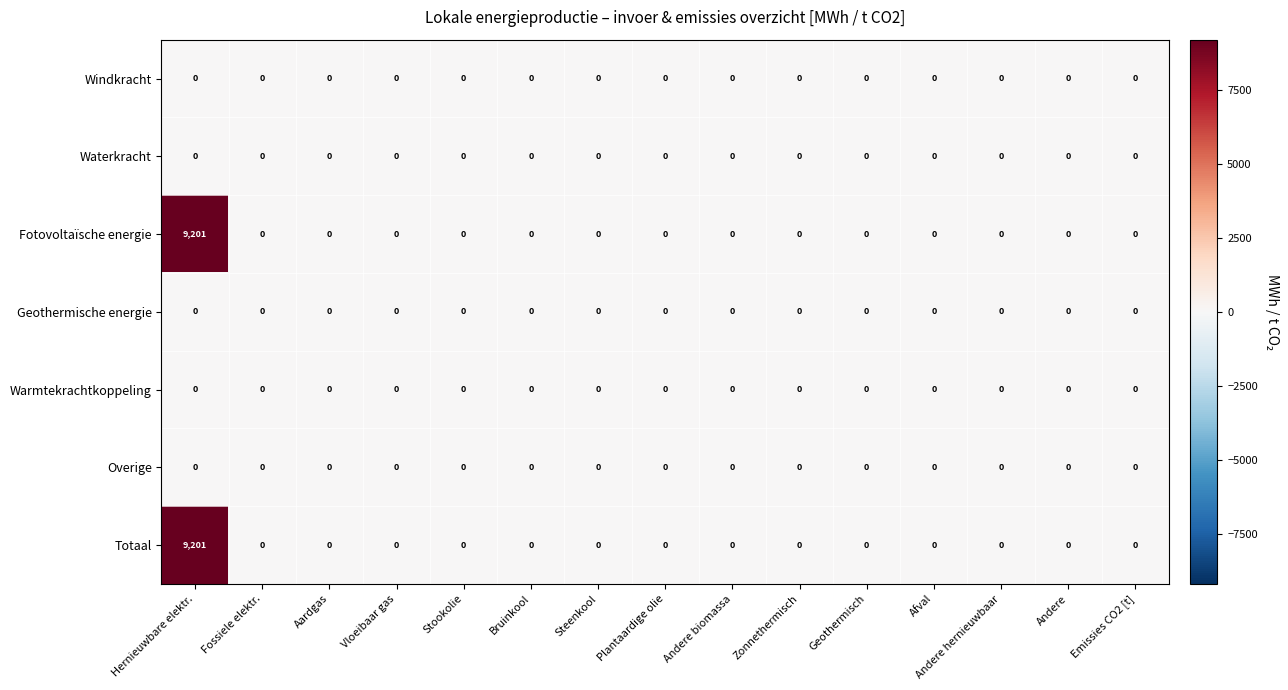

At which category is the sum across all series the highest?

Hernieuwbare elektr.